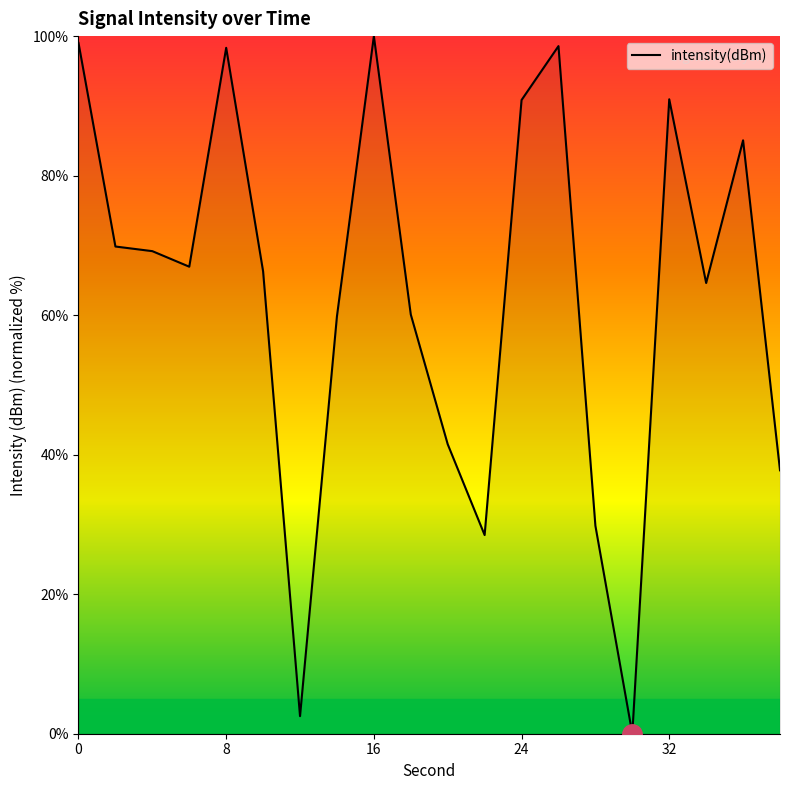

What is the maximum value shown in the chart?

100.0